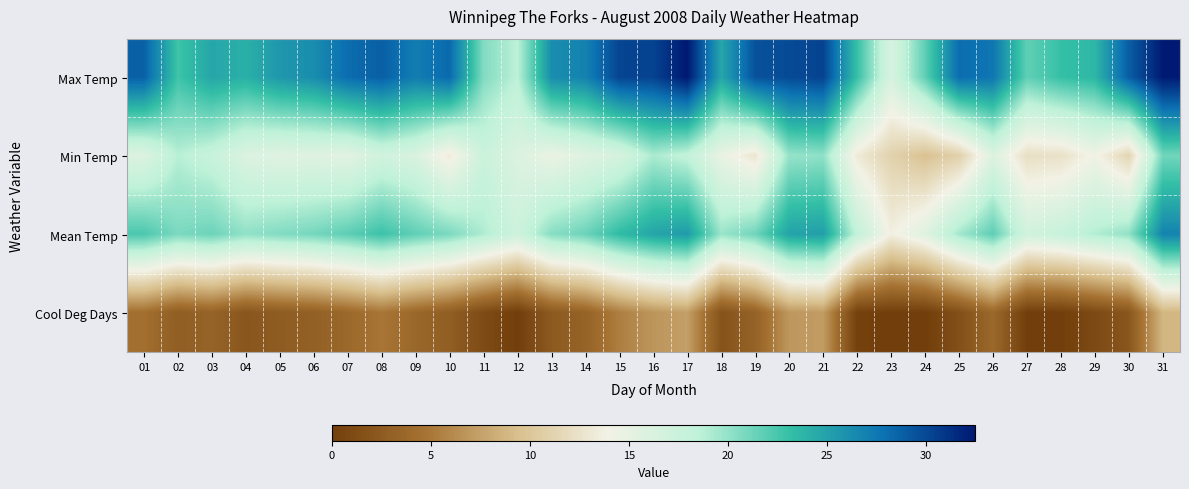

Reading left to right, transcribe all the data shown in this chart.

Max Temp: 01=28.8	02=22.8	03=24.7	04=24.1	05=25.6	06=26.2	07=28.1	08=28.8	09=27.2	10=28.3	11=20.6	12=18.6	13=26.2	14=26.9	15=30.2	16=30.3	17=32.5	18=24.7	19=29.5	20=29.9	21=30.3	22=23.1	23=16.4	24=21.7	25=28.1	26=27.6	27=21.7	28=23.1	29=23.7	30=28.9	31=32.4
Min Temp: 01=15.9	02=18.8	03=17.8	04=16.0	05=15.6	06=15.7	07=15.4	08=17.0	09=16.2	10=13.3	11=17.5	12=16.0	13=14.6	14=15.7	15=16.5	16=19.2	17=18.2	18=14.8	19=12.8	20=19.9	21=20.1	22=13.2	23=11.0	24=9.6	25=10.9	26=15.9	27=12.2	28=12.4	29=14.2	30=11.3	31=21.1
Mean Temp: 01=22.4	02=20.8	03=21.3	04=20.1	05=20.6	06=21.0	07=21.8	08=22.9	09=21.7	10=20.8	11=19.1	12=17.3	13=20.4	14=21.3	15=23.4	16=24.8	17=25.4	18=19.8	19=21.2	20=24.9	21=25.2	22=18.2	23=13.7	24=15.7	25=19.5	26=21.8	27=17.0	28=17.8	29=19.0	30=20.1	31=26.8
Cool Deg Days: 01=4.4	02=2.8	03=3.3	04=2.1	05=2.6	06=3.0	07=3.8	08=4.9	09=3.7	10=2.8	11=1.1	12=0.0	13=2.4	14=3.3	15=5.4	16=6.8	17=7.4	18=1.8	19=3.2	20=6.9	21=7.2	22=0.2	23=0.0	24=0.0	25=1.5	26=3.8	27=0.0	28=0.0	29=1.0	30=2.1	31=8.8